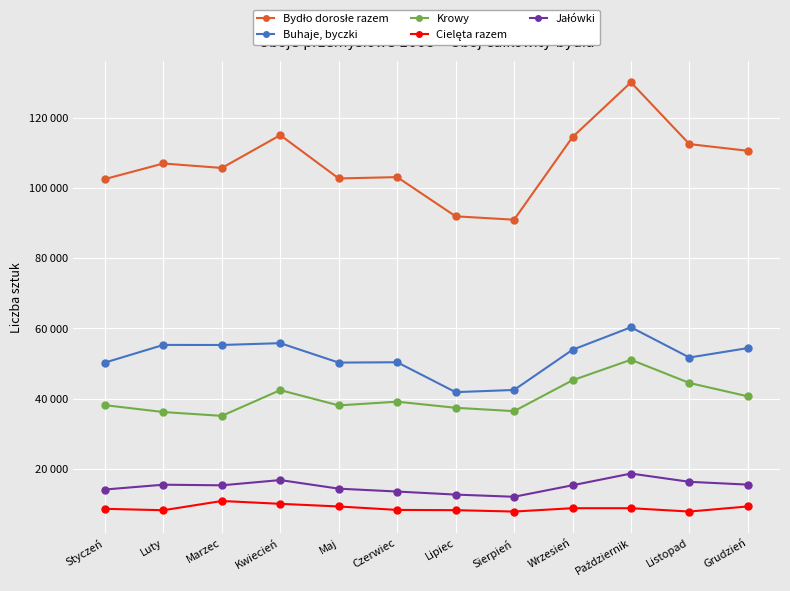

At which category is the sum across all series the highest?

Październik